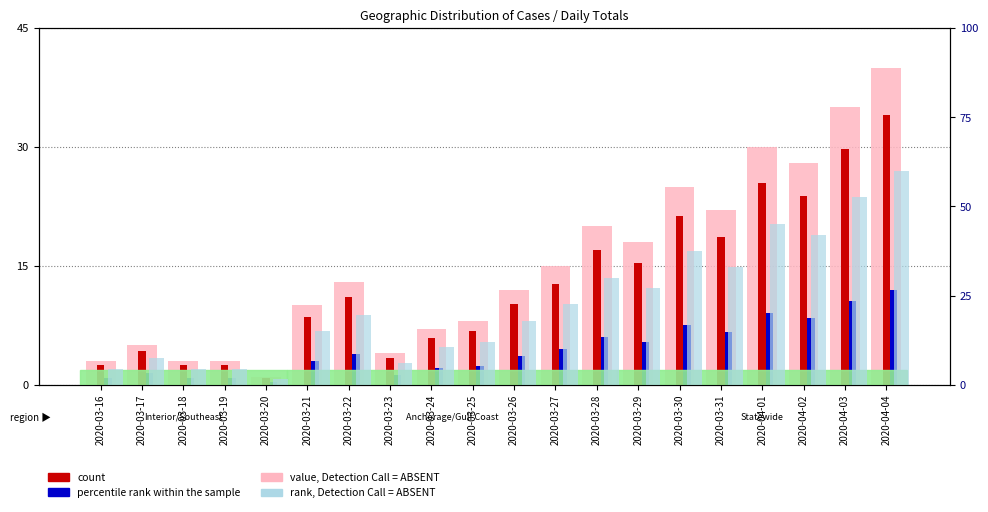

Which series has the largest range (max minus min)?

rank, Detection Call = ABSENT